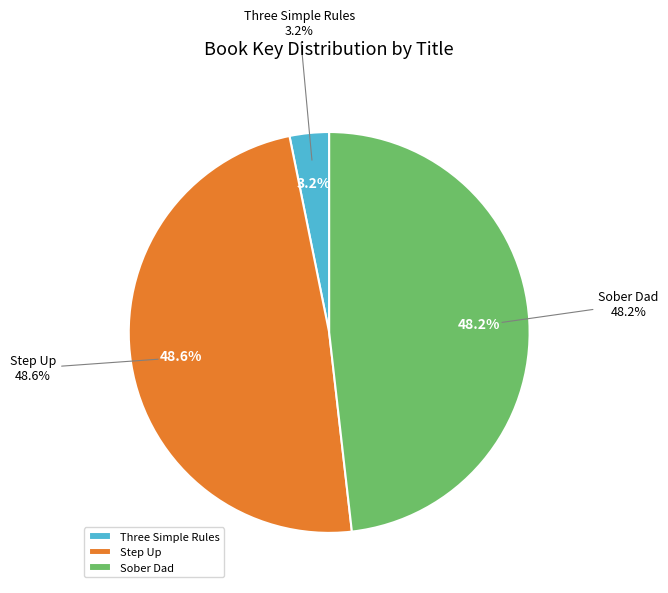

What is the total percentage of Step Up and Sober Dad?

96.8%